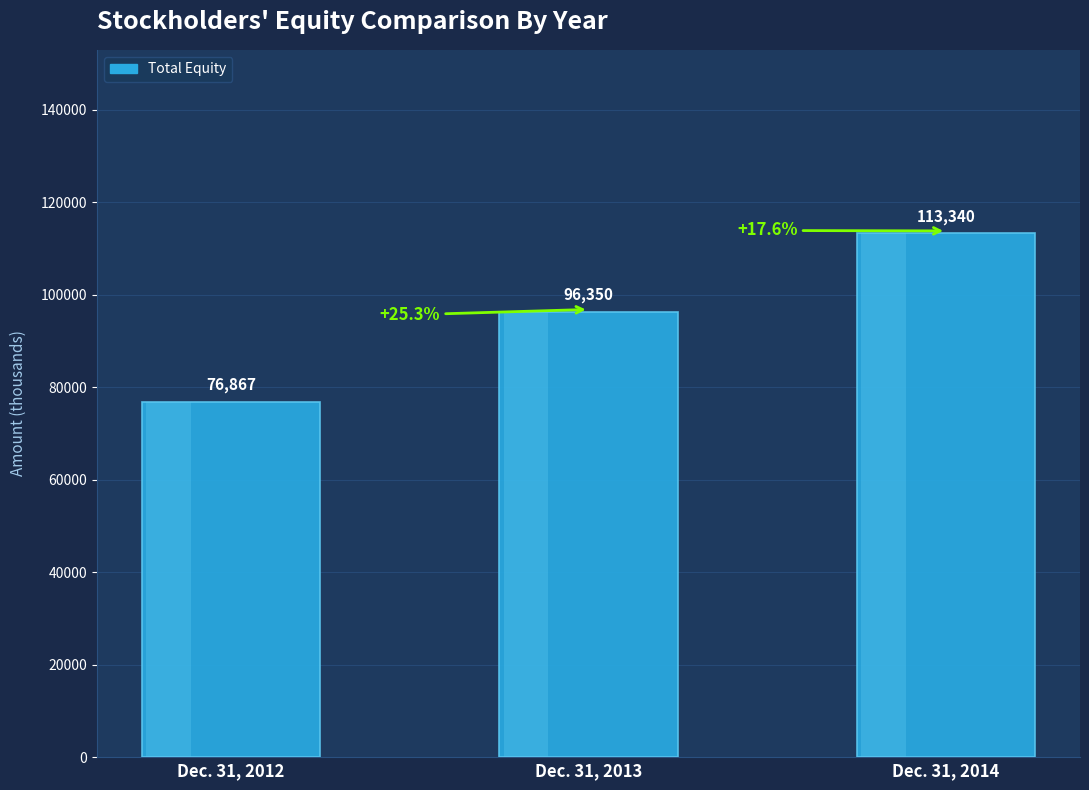

What is the change in value from Dec. 31, 2012 to Dec. 31, 2013?

+19483